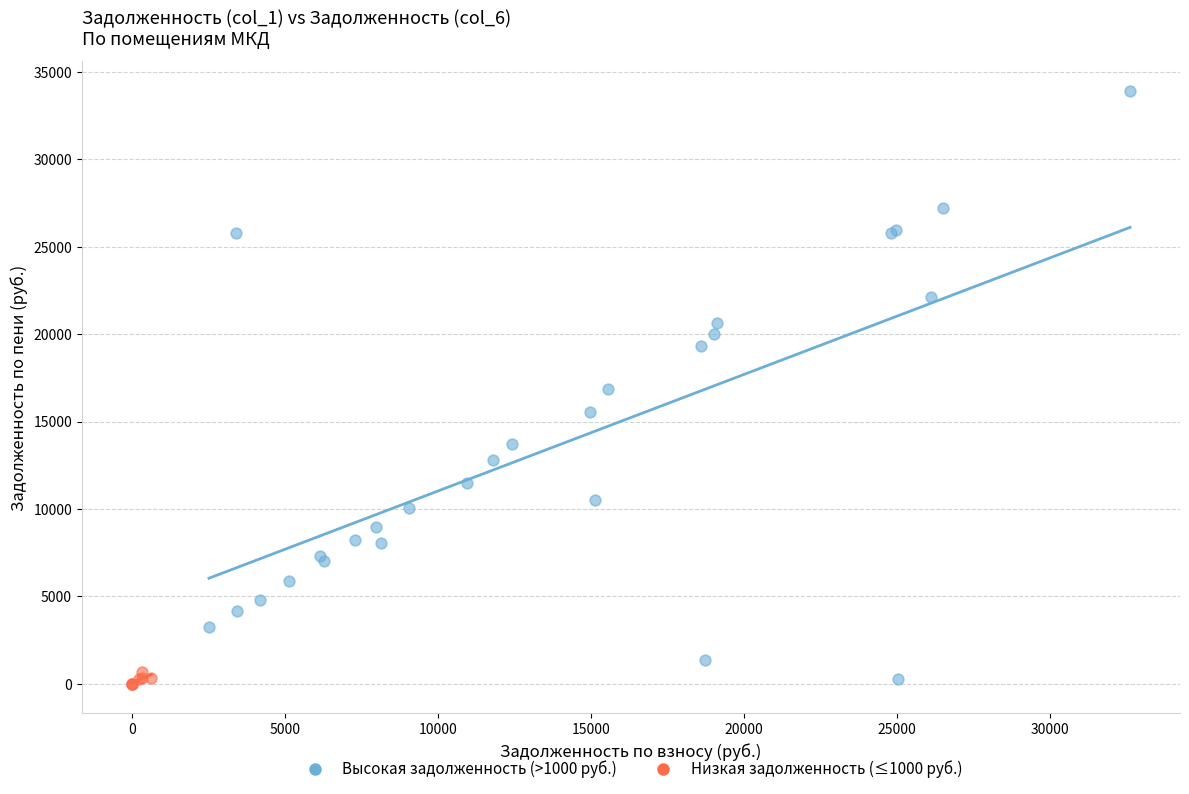

What are all the series names shown in the legend?

Высокая задолженность (>1000 руб.), Низкая задолженность (≤1000 руб.)